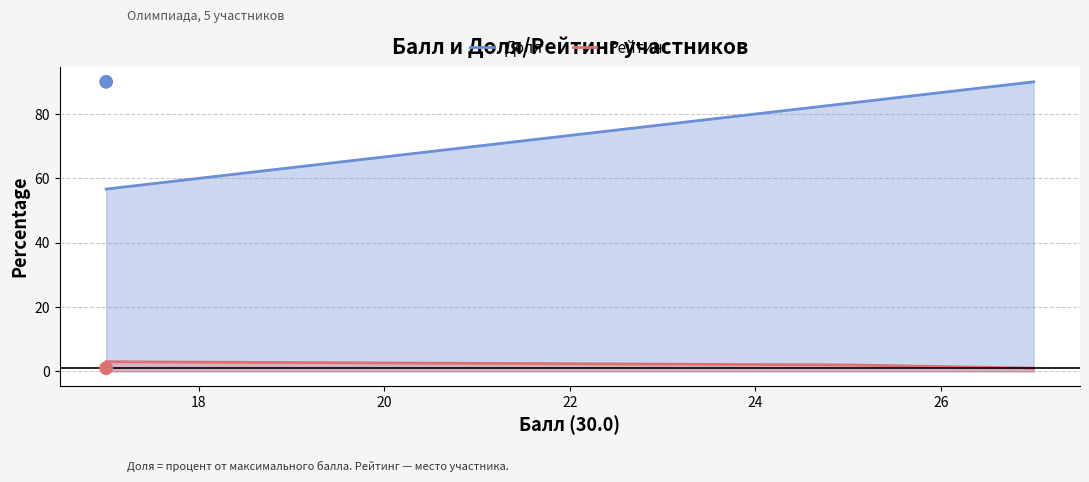

Which series reaches the maximum Y coordinate?

Доля